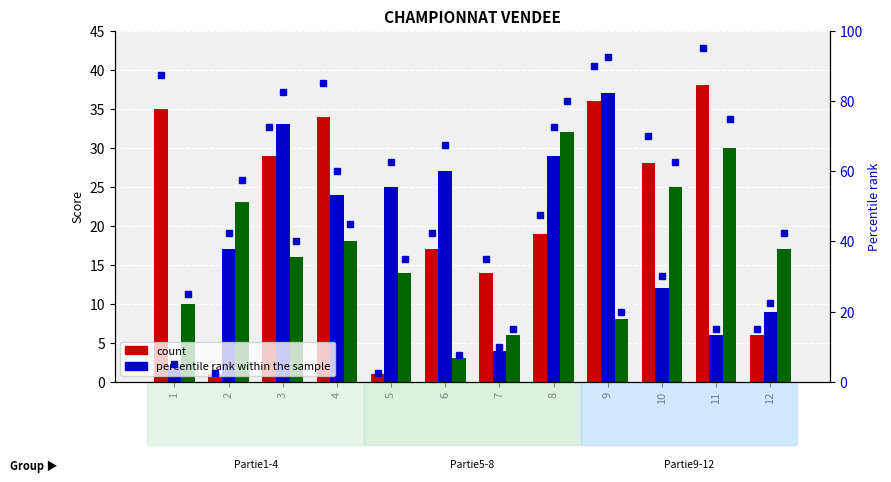

What is the difference between the maximum and second lowest values in the Partie1 series?

37.0